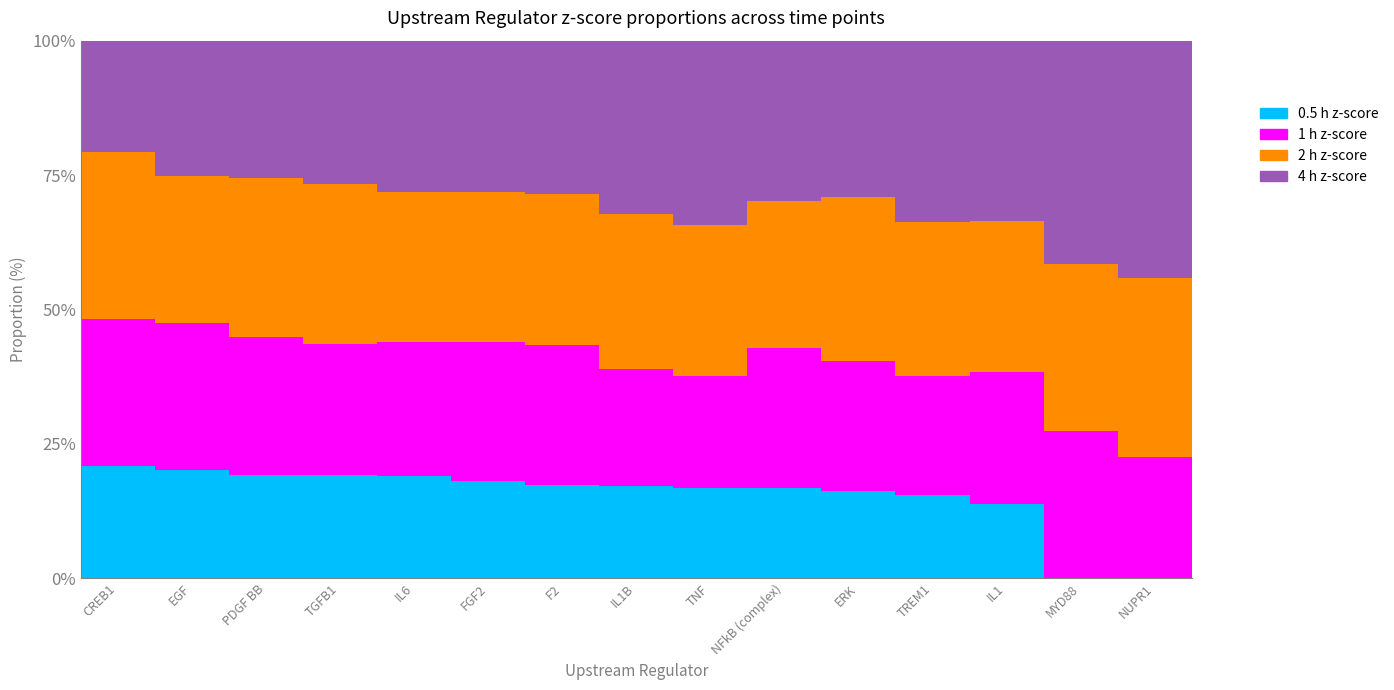

What is the maximum value for 0.5 h z-score?

20.8